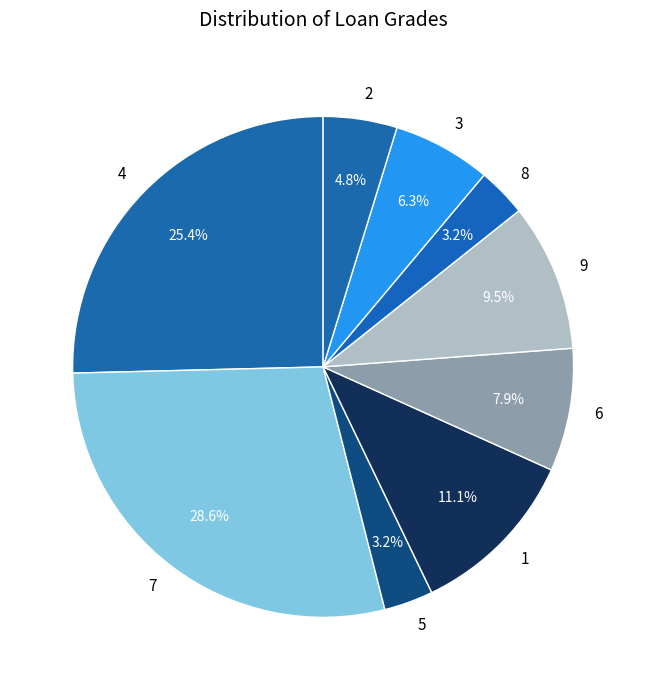

Does 8 account for over 50% of the chart?

No